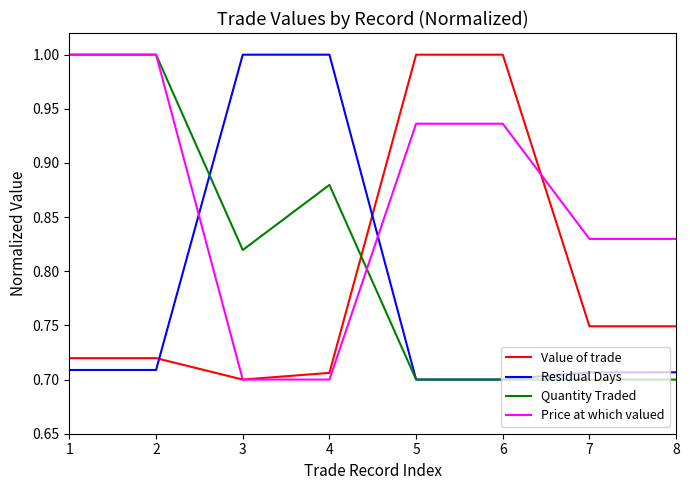

What is the difference between the maximum and minimum values in the Residual Days series?

0.3